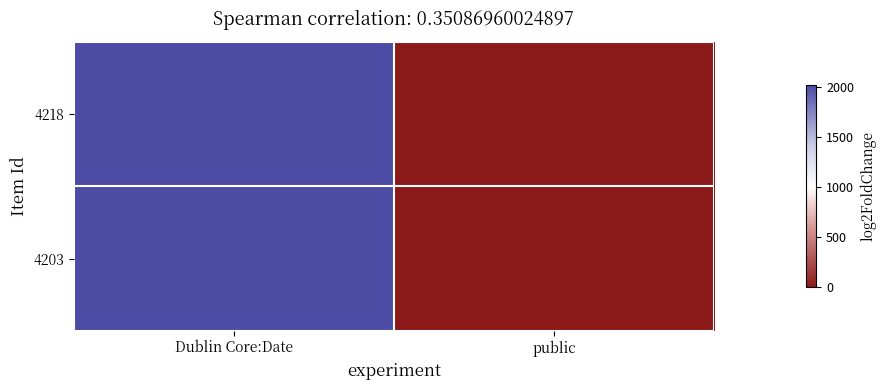

At which category is the sum across all series the highest?

Dublin Core:Date